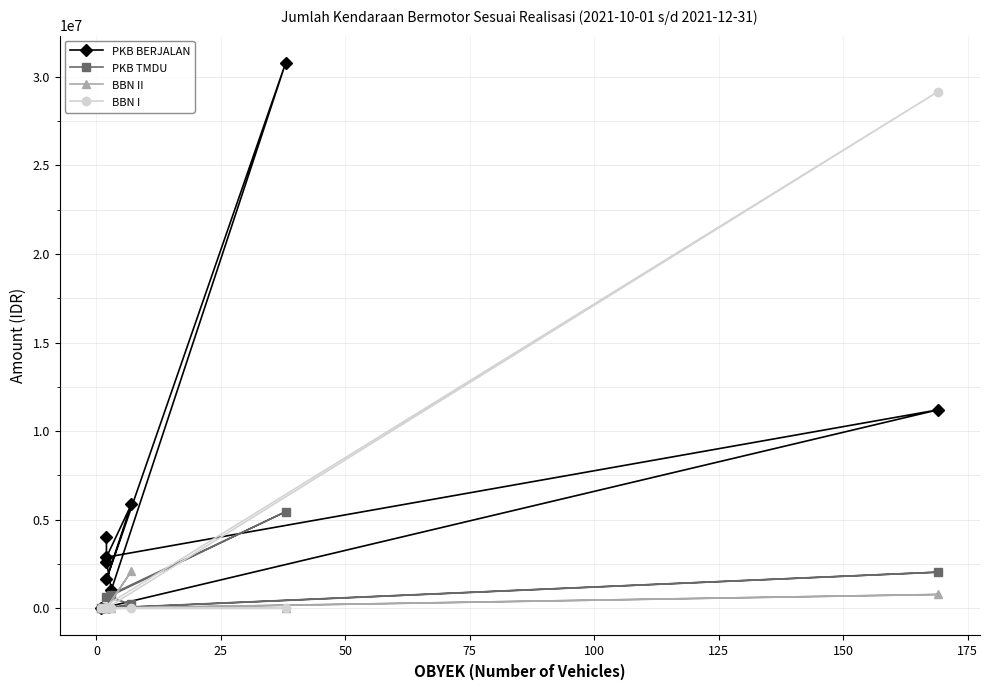

Which series has the largest total across all categories?

PKB BERJALAN